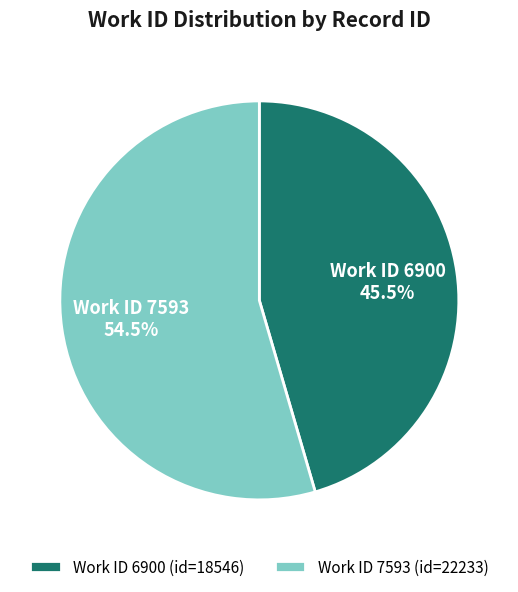

What is the ratio of the value at Work ID 6900 to the value at Work ID 7593?

0.8